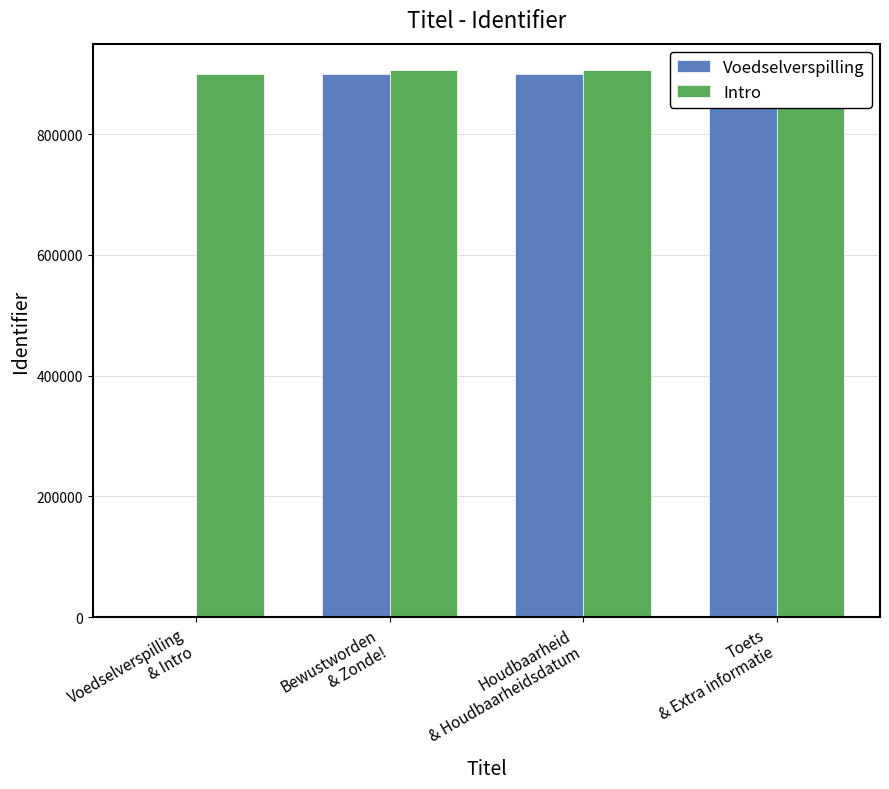

What is the lowest value of the Intro series?

899159